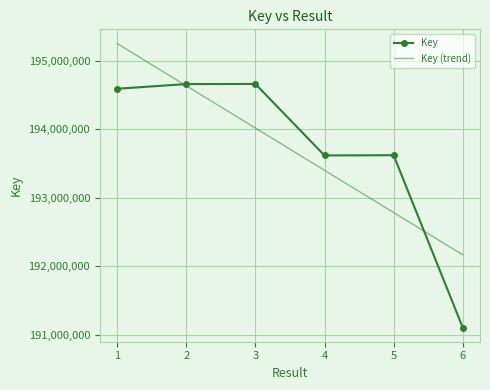

At which label does Key (trend) first exceed 194019622?

1